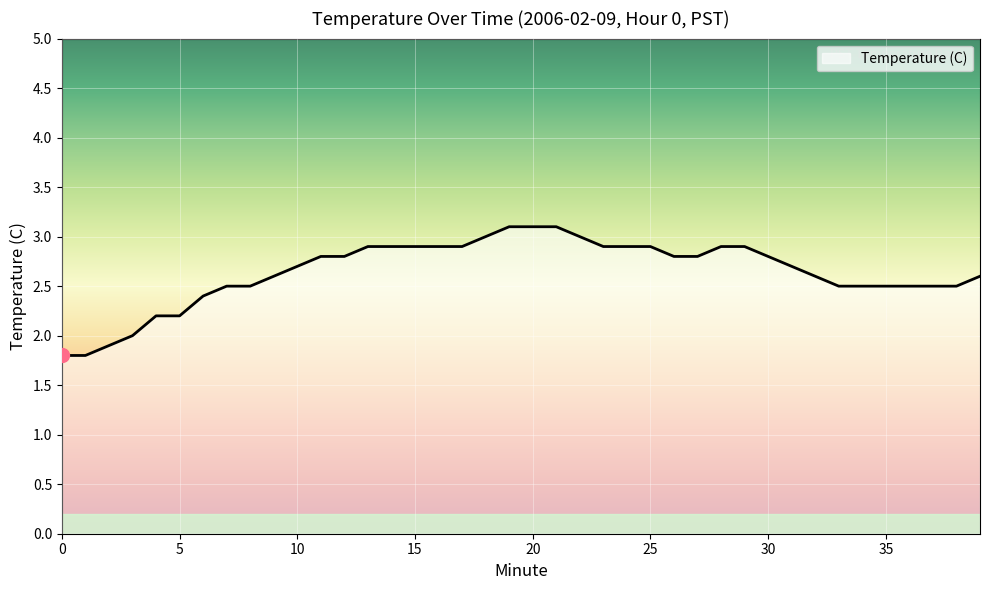

What is the difference between the maximum and minimum values?

1.3